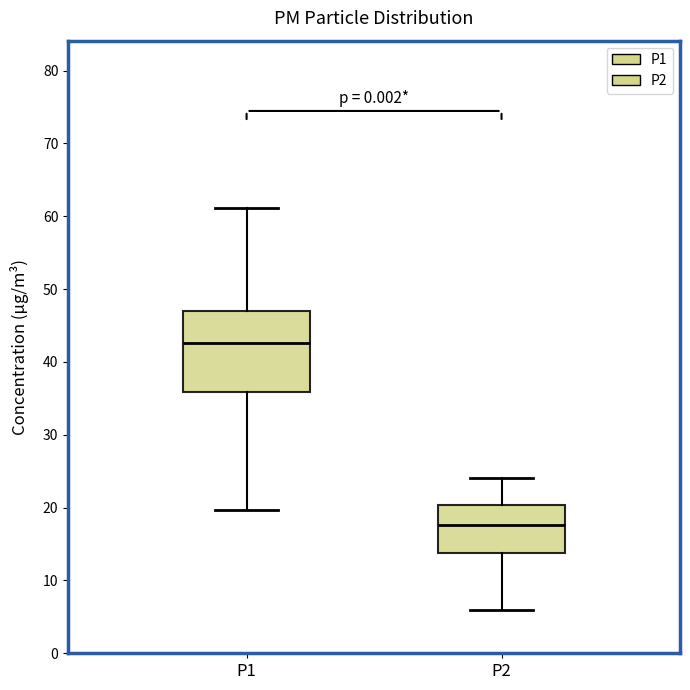

Which box has the highest median line?

P1